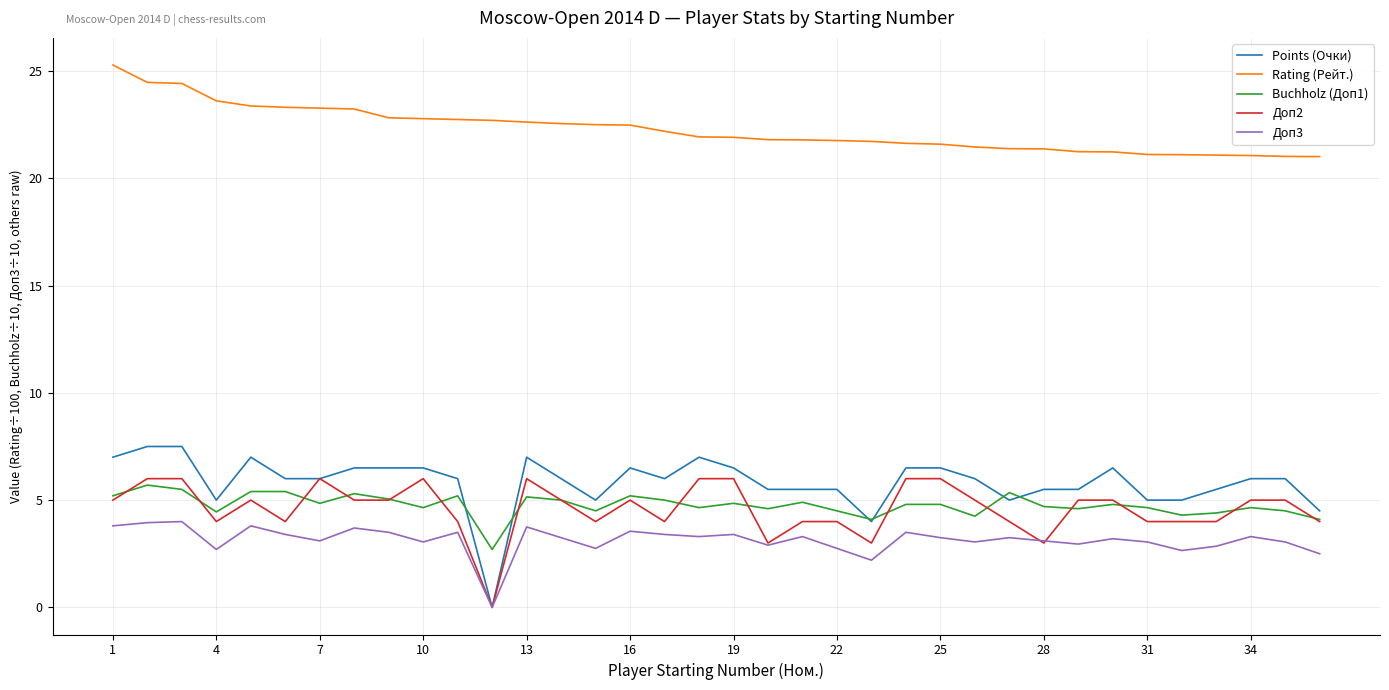

What is the difference between the maximum and minimum values in the Rating (Рейт.) series?

4.3